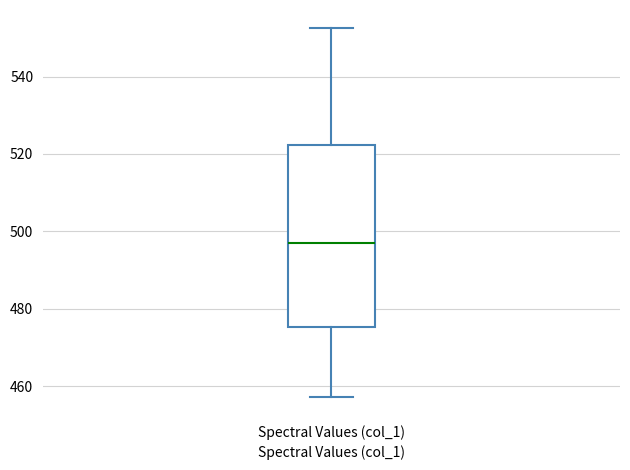

Where does the median line of the box for Spectral Values (col_1) sit on the y-axis? The values are not printed on the chart, so give them approximately, as read against the axis.

496